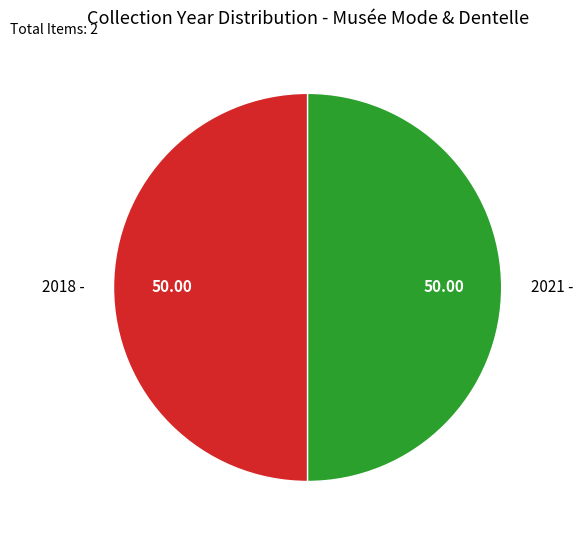

Do 2018 - and 2021 - together represent more than half of the pie?

Yes